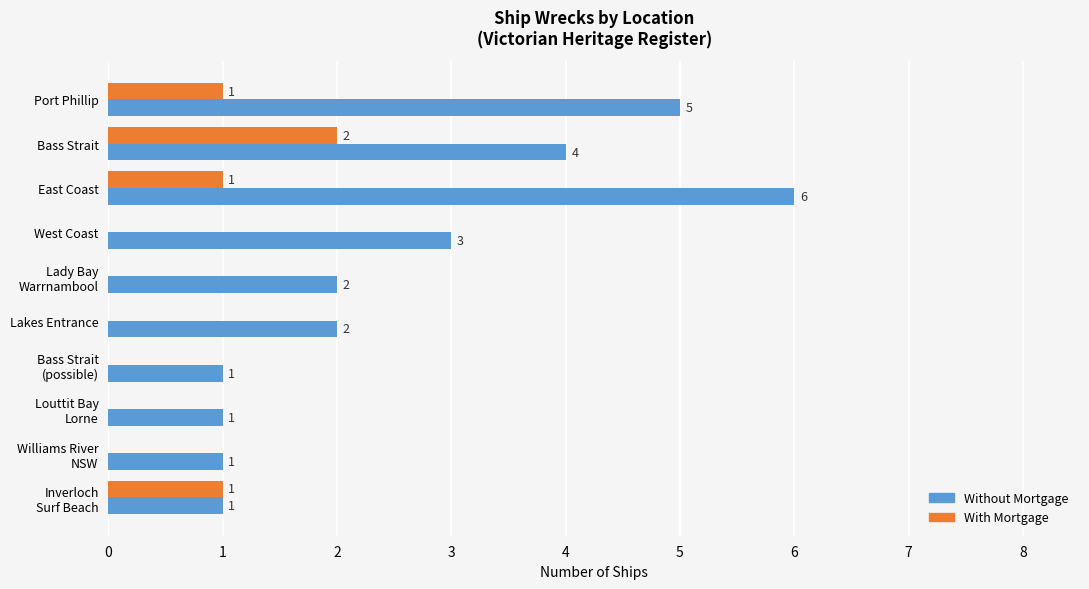

At which category is the sum across all series the highest?

East Coast